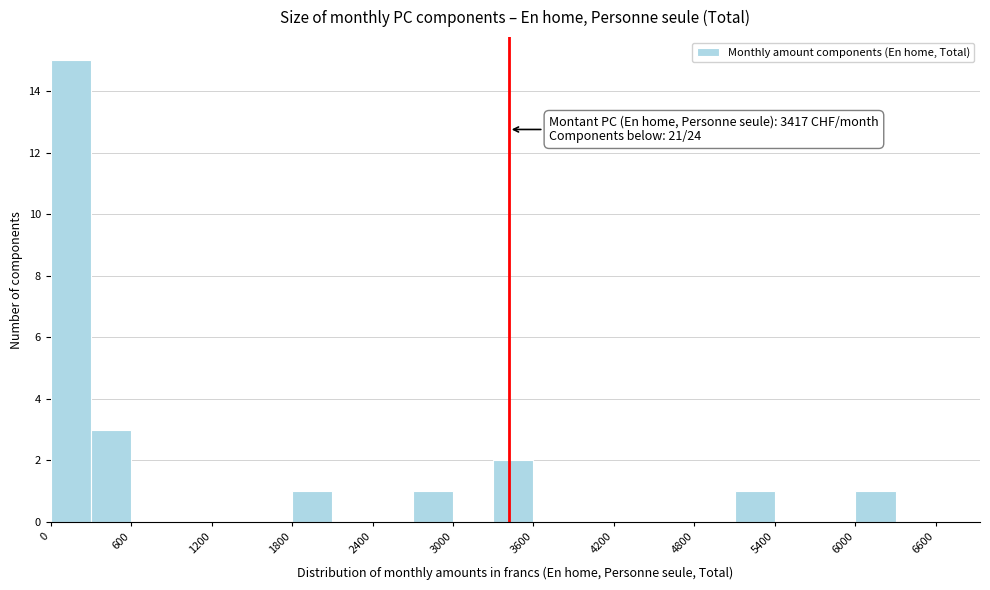

Read against the x-axis, roughly where is the centre of the tallest bar?

200